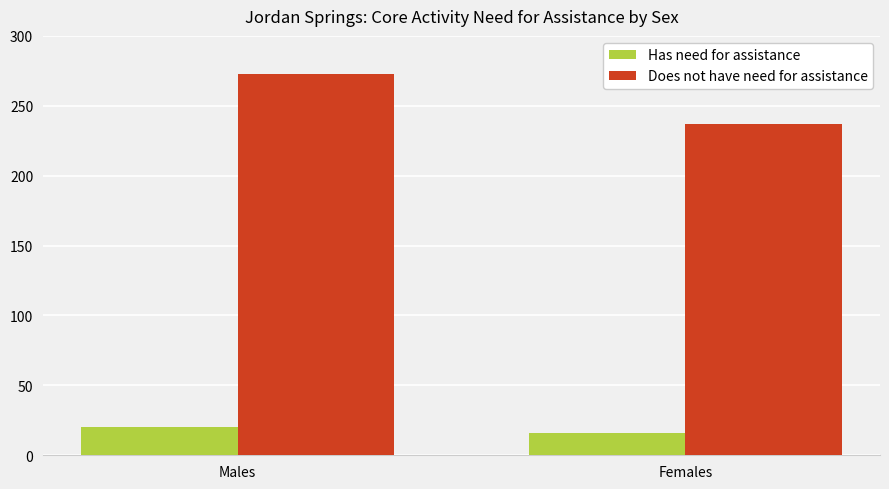

Rank the series at Males from lowest to highest value.

Has need for assistance, Does not have need for assistance